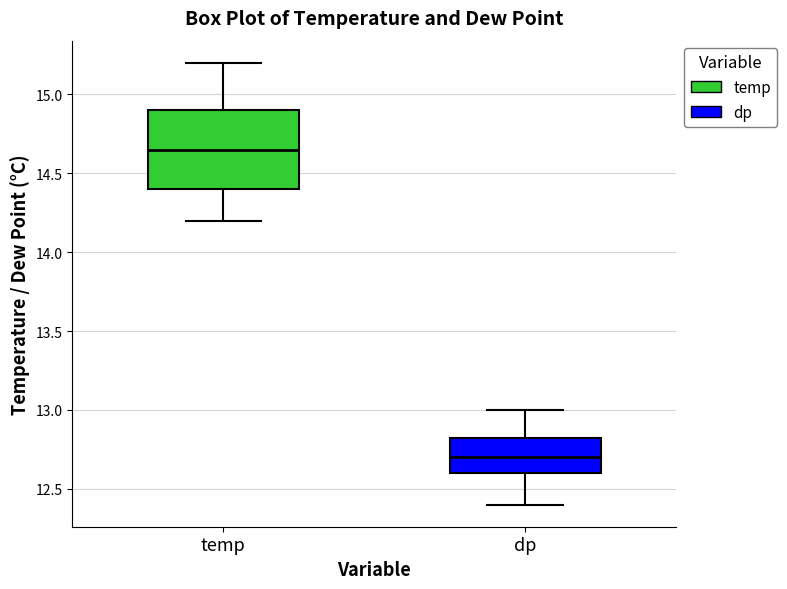

Where does the lower whisker of the box for temp end on the y-axis? The values are not printed on the chart, so give them approximately, as read against the axis.

14.20